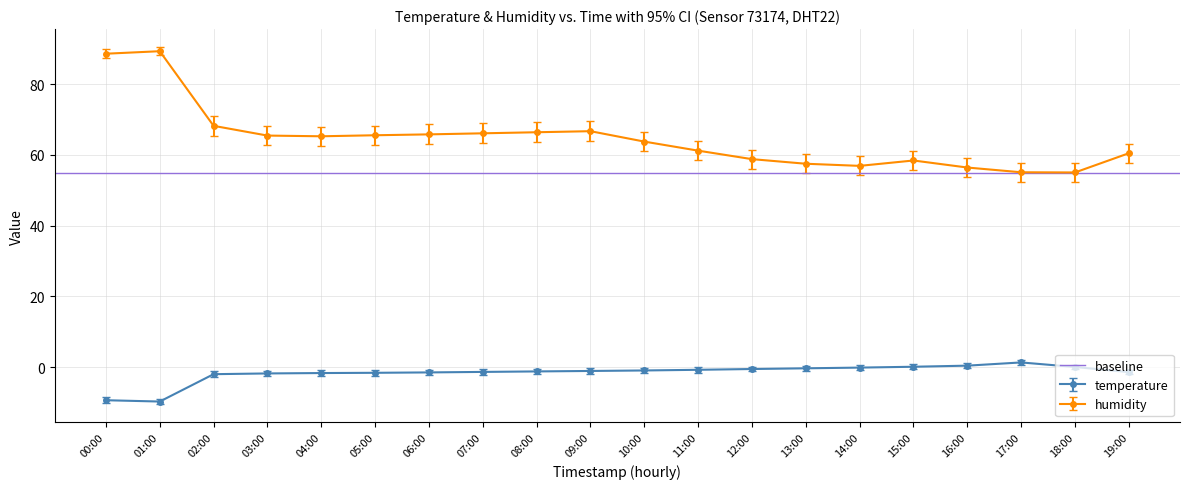

At which category does humidity_ci_lower reach its first local valley?

04:00